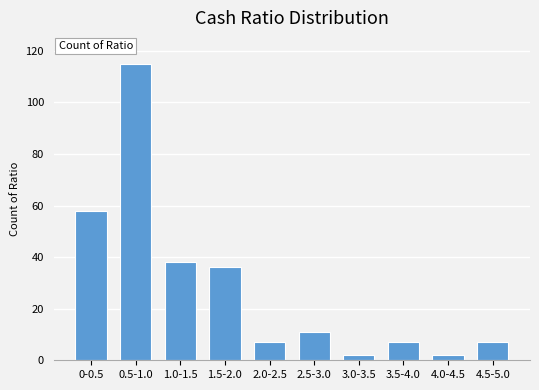

Reading left to right, what are all the values shown in this chart?

0-0.5=58	0.5-1.0=115	1.0-1.5=38	1.5-2.0=36	2.0-2.5=7	2.5-3.0=11	3.0-3.5=2	3.5-4.0=7	4.0-4.5=2	4.5-5.0=7